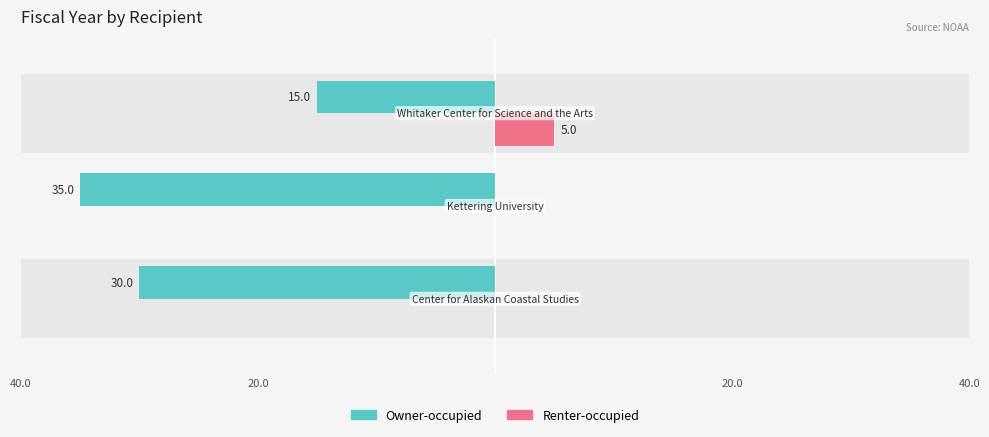

Which series changed the most between 40.0 and 20.0?

Owner-occupied